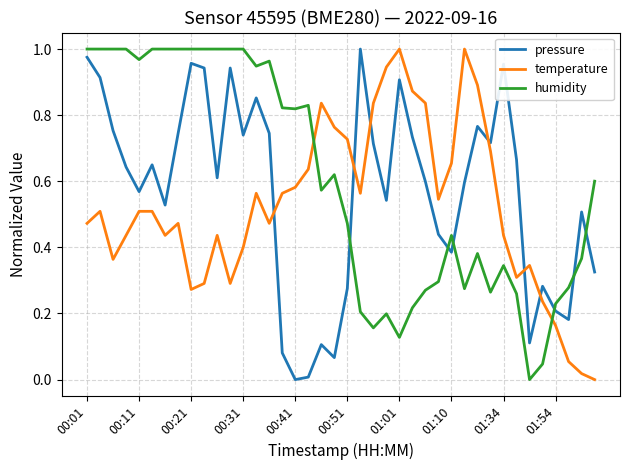

How many intersections are there between temperature and humidity?

2